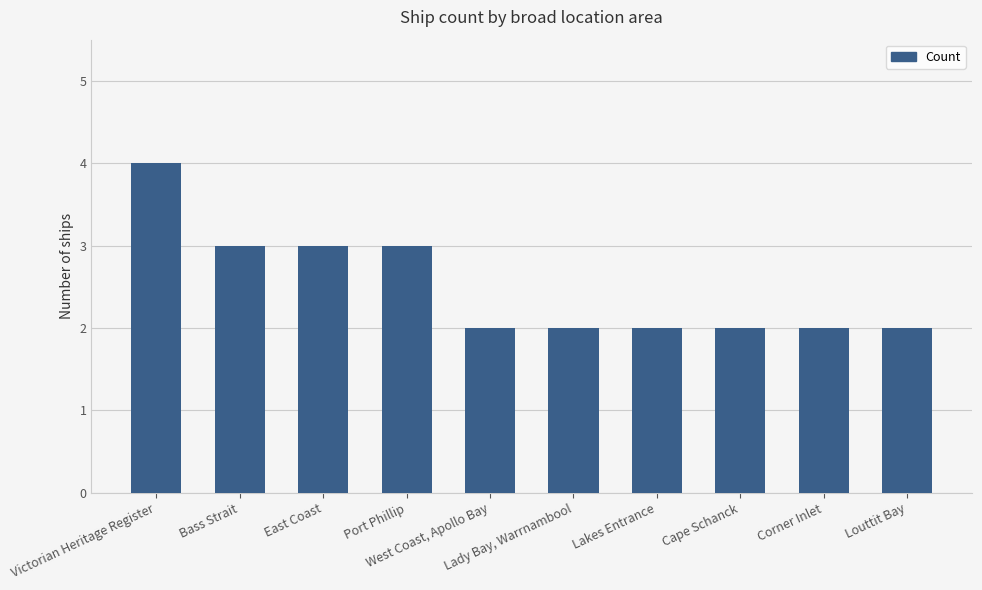

Reading right to left, transcribe all the data shown in this chart.

Louttit Bay=2	Corner Inlet=2	Cape Schanck=2	Lakes Entrance=2	Lady Bay, Warrnambool=2	West Coast, Apollo Bay=2	Port Phillip=3	East Coast=3	Bass Strait=3	Victorian Heritage Register=4